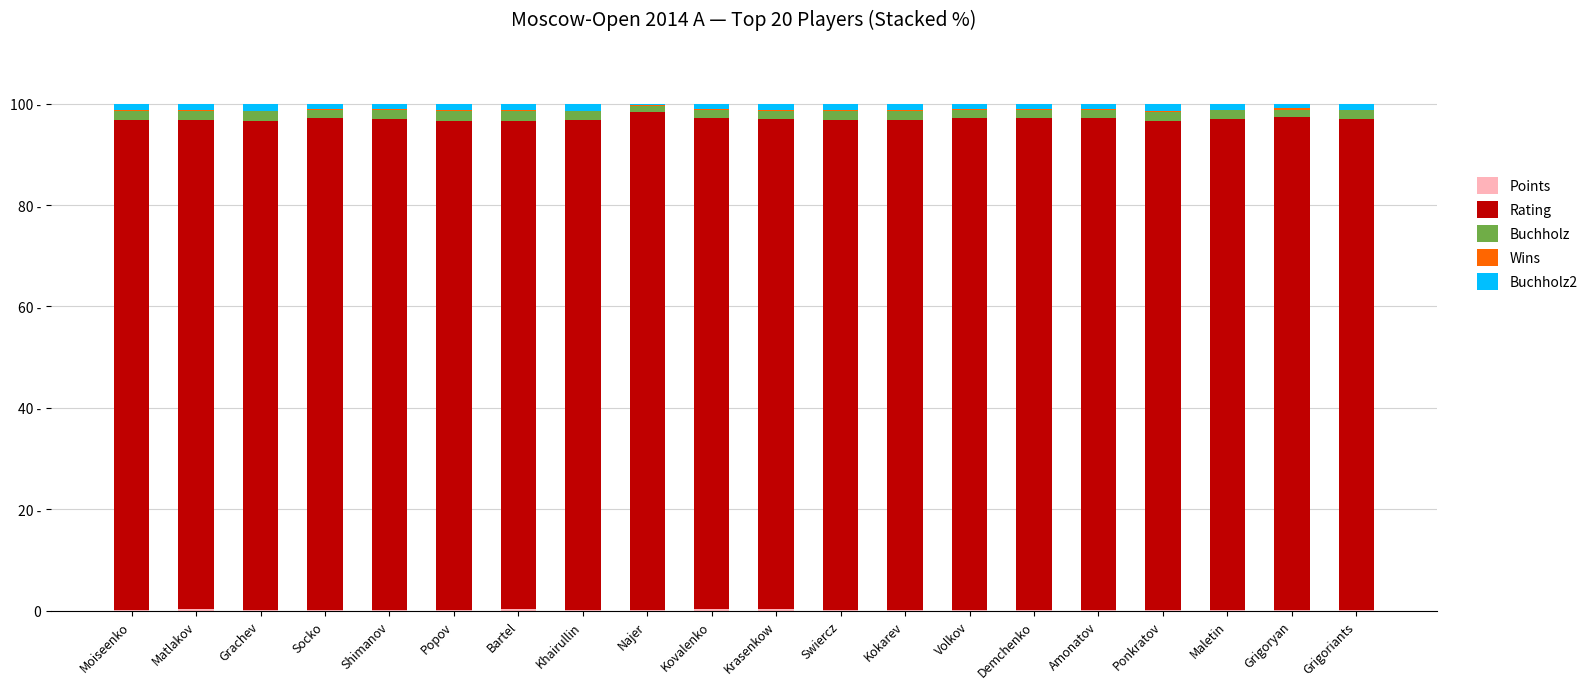

Which series has the largest range (max minus min)?

Rating